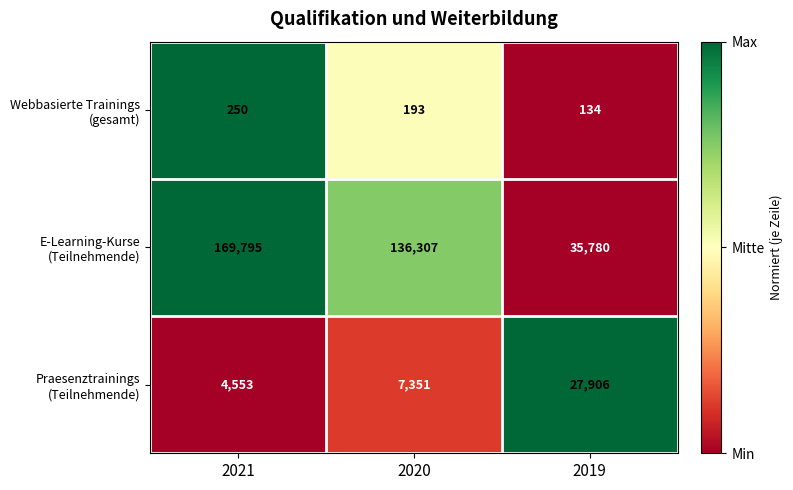

What is the spread (max minus min) of values at 2021?

169545